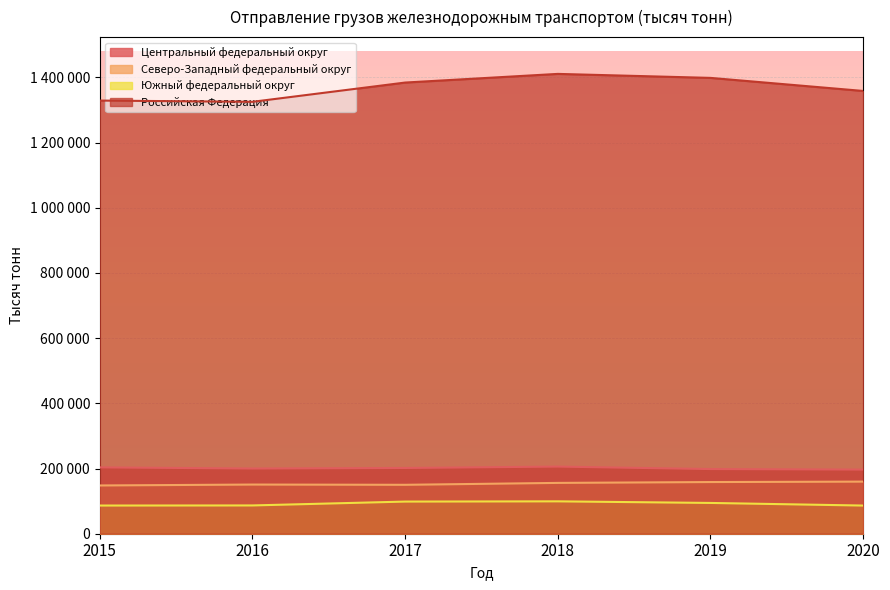

What is the value of the Российская Федерация point at the 3rd from the left?

1384287.0